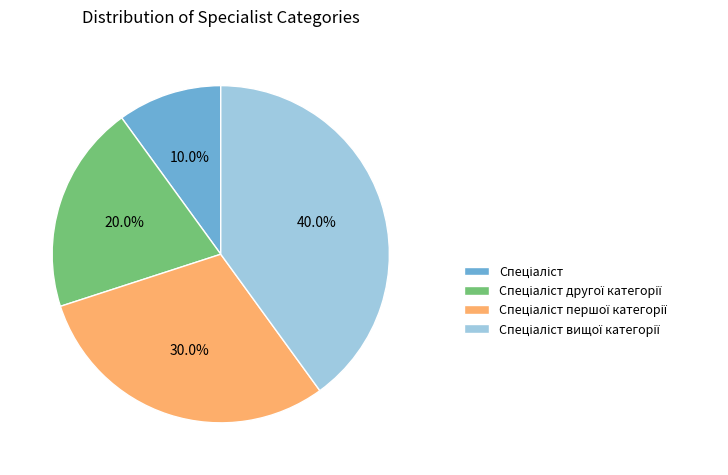

Is there any slice that represents more than half of the pie?

No